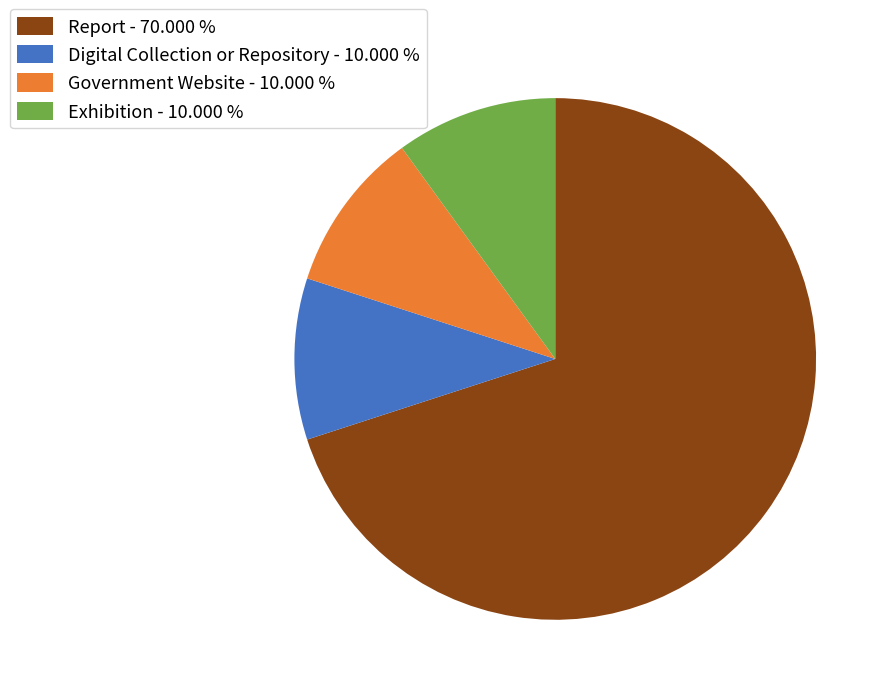

Is the sum of Report - 70.000 % and Government Website - 10.000 % greater than half?

Yes